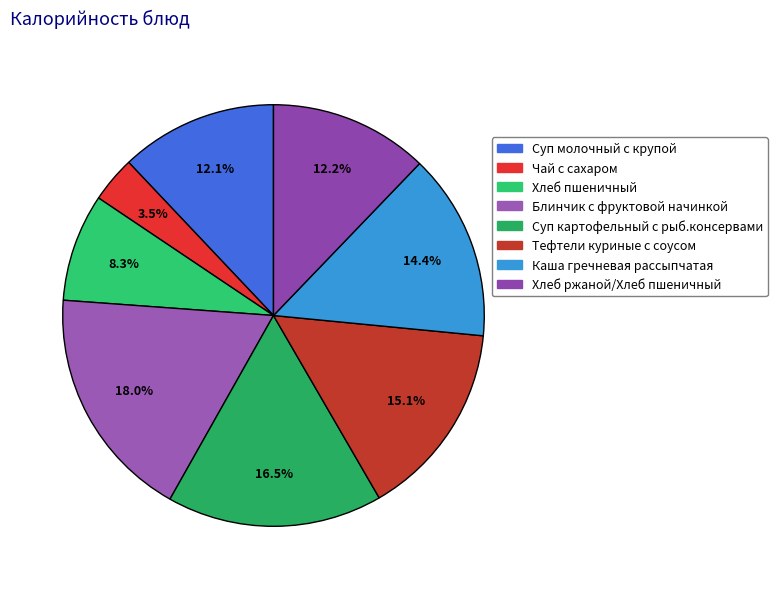

Which category has the biggest portion of the pie?

Блинчик с фруктовой начинкой